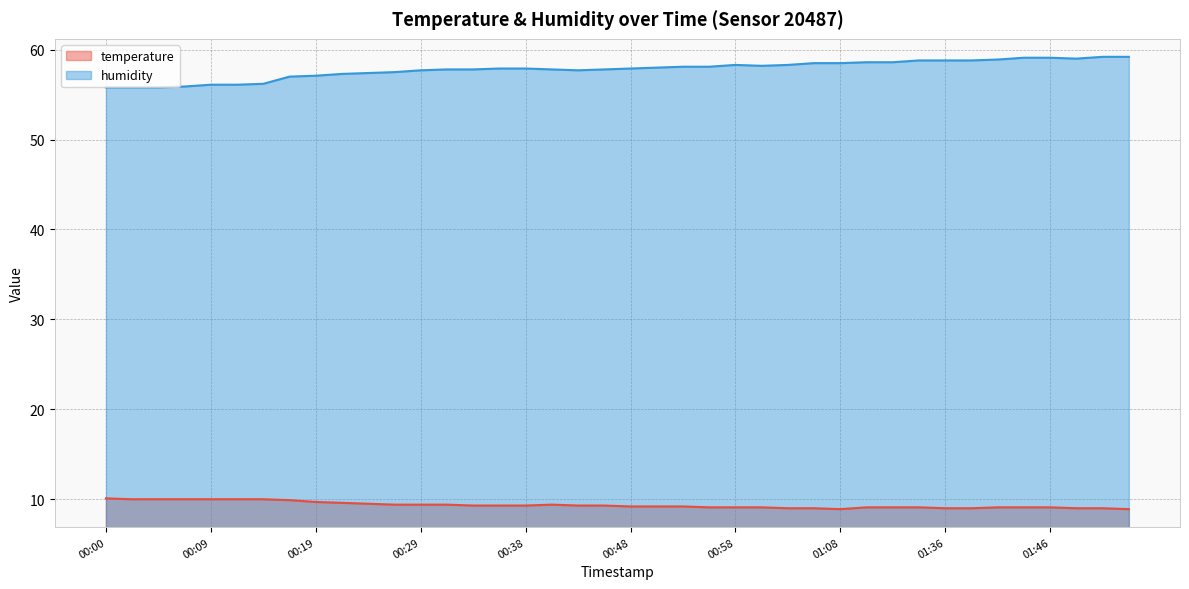

True or false: temperature and humidity intersect in this chart.

False